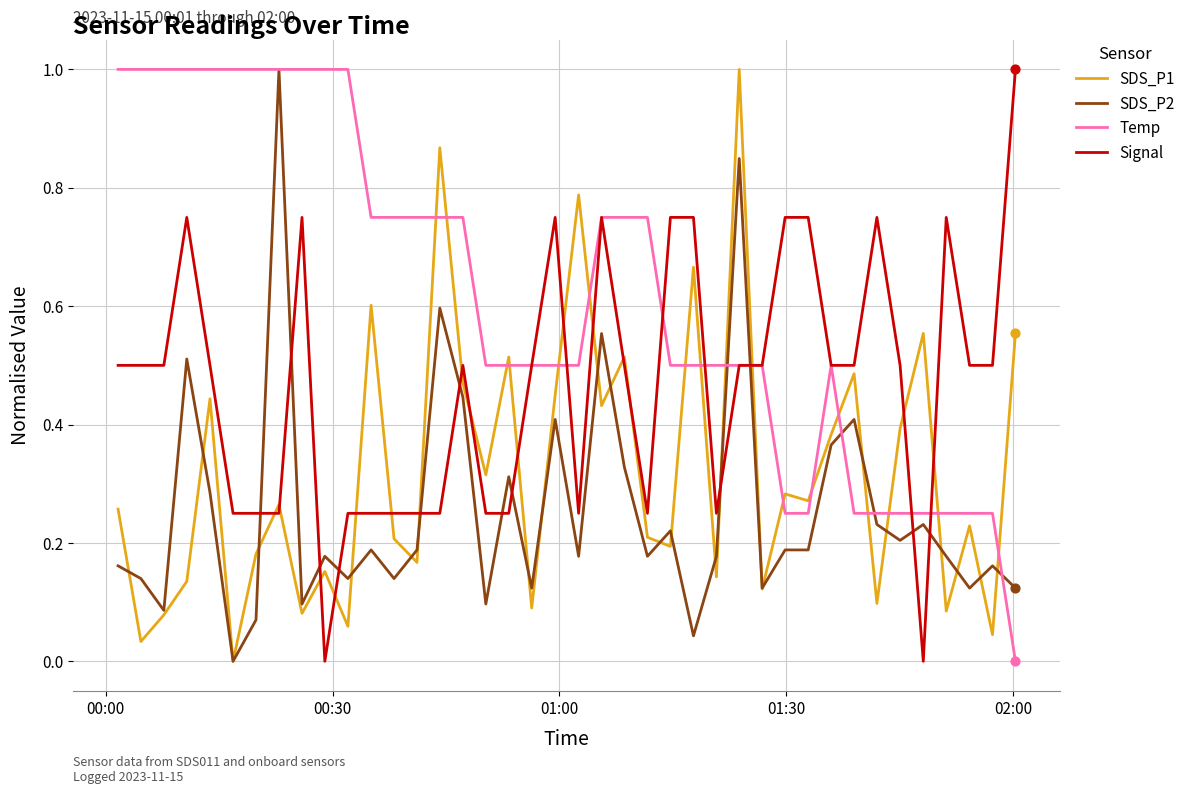

Which series has the largest total across all categories?

Temp